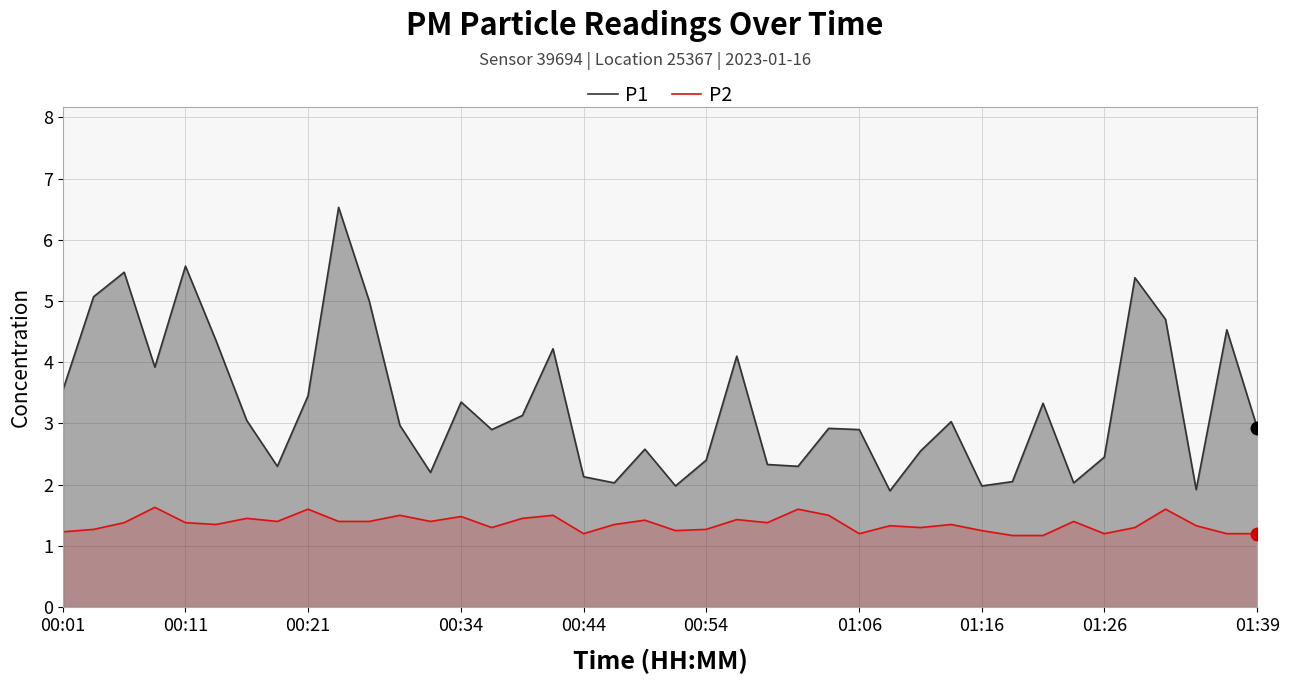

Rank the series by their average value, from highest to lowest.

P1, P2